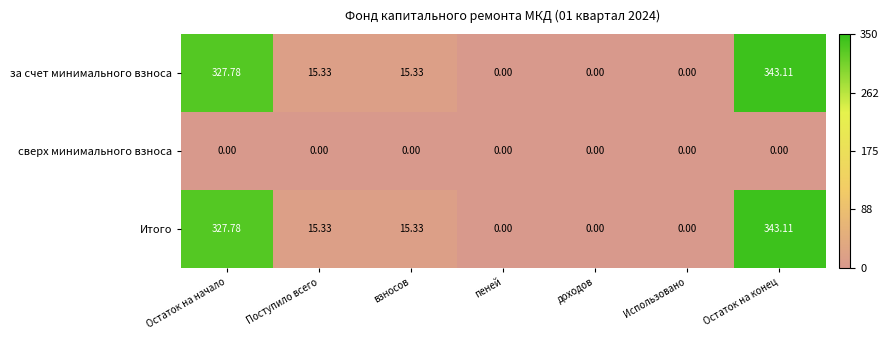

At which label does за счет минимального взноса reach its peak?

Остаток на конец